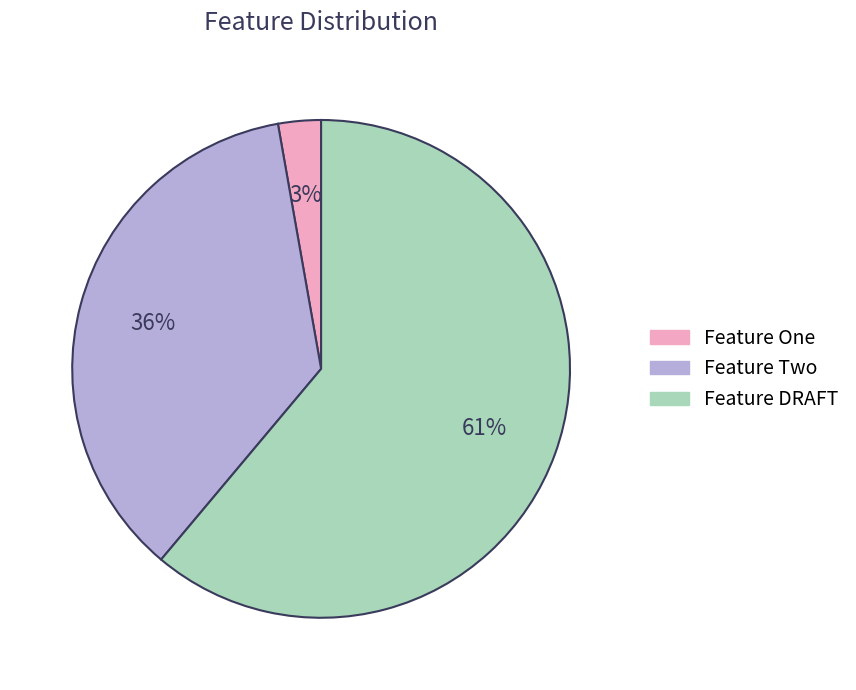

Is it true that Feature One is 3% of the pie?

True